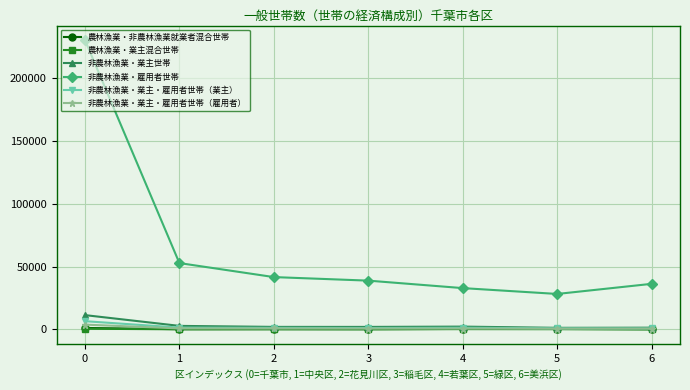

What is the total value across all series at 2?

45705